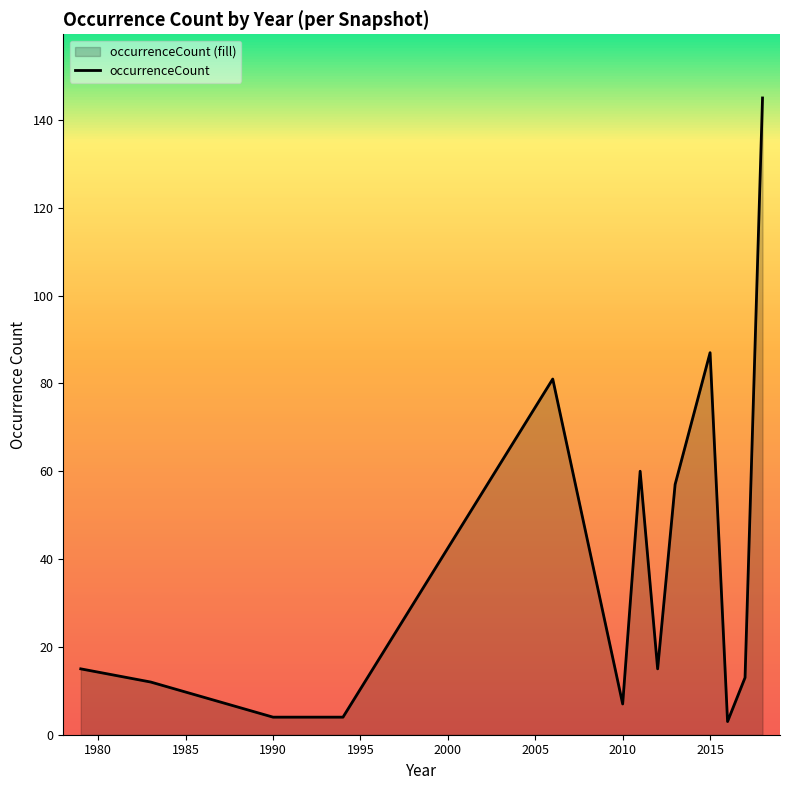

What is the smallest value displayed?

3